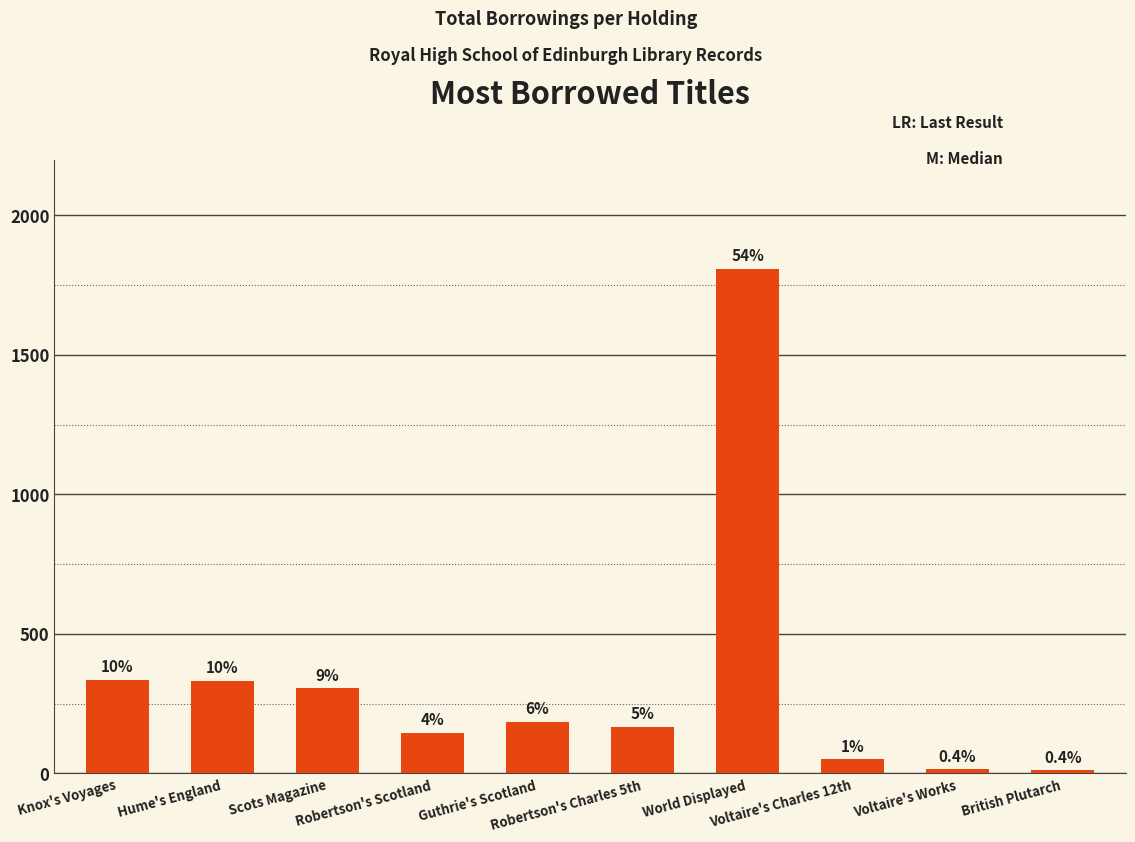

Does the chart contain any negative values?

No